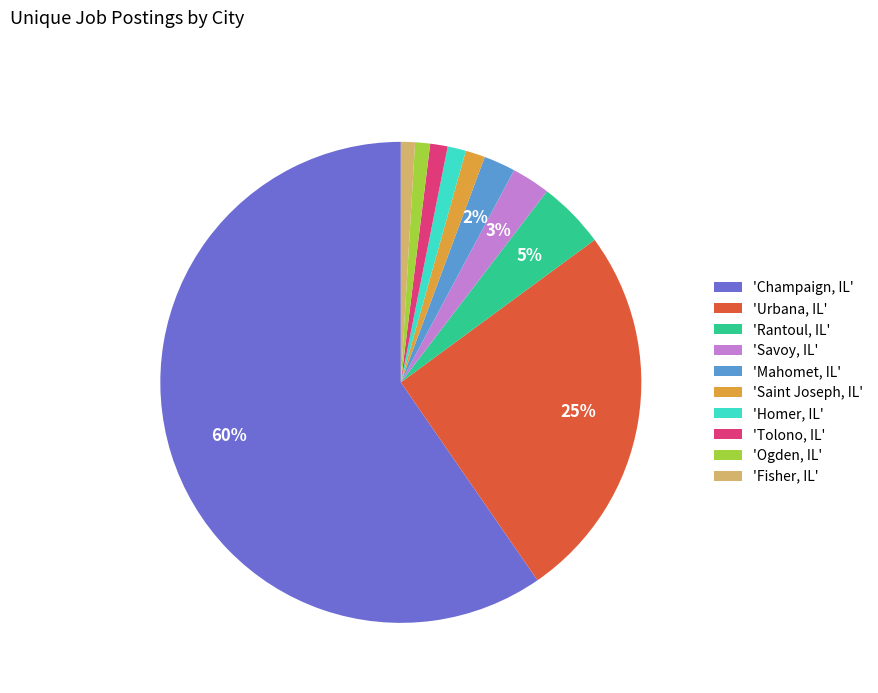

What is the largest slice in the pie chart?

'Champaign, IL'